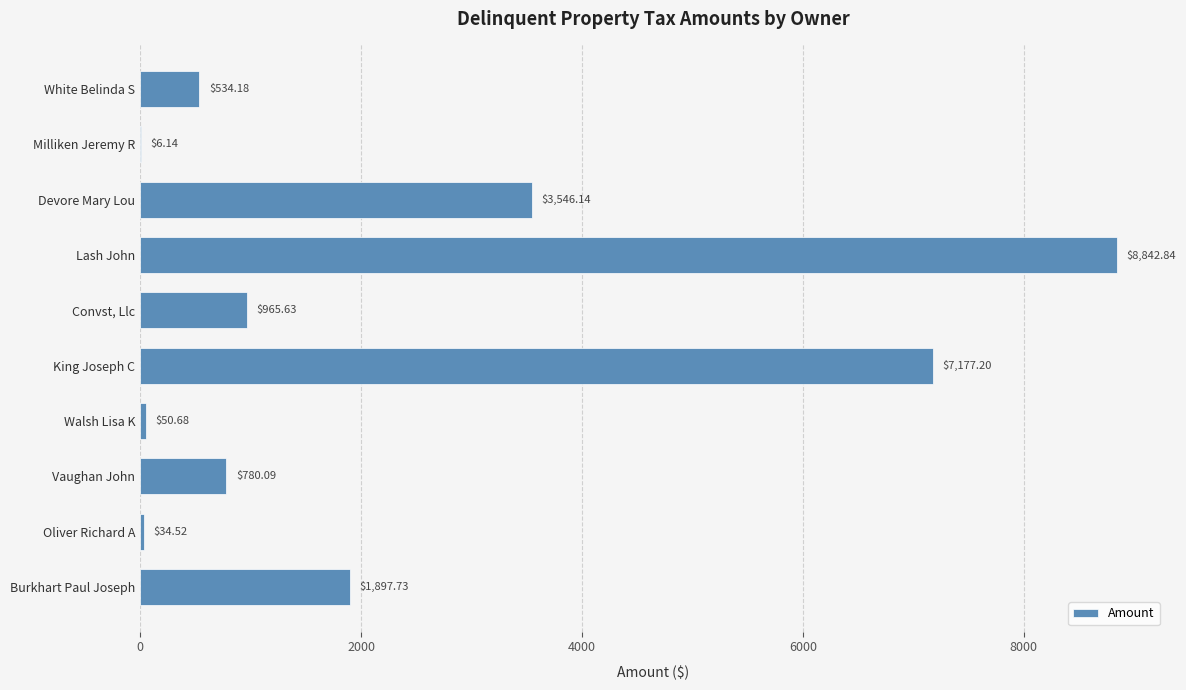

How many data points are above 965?

5